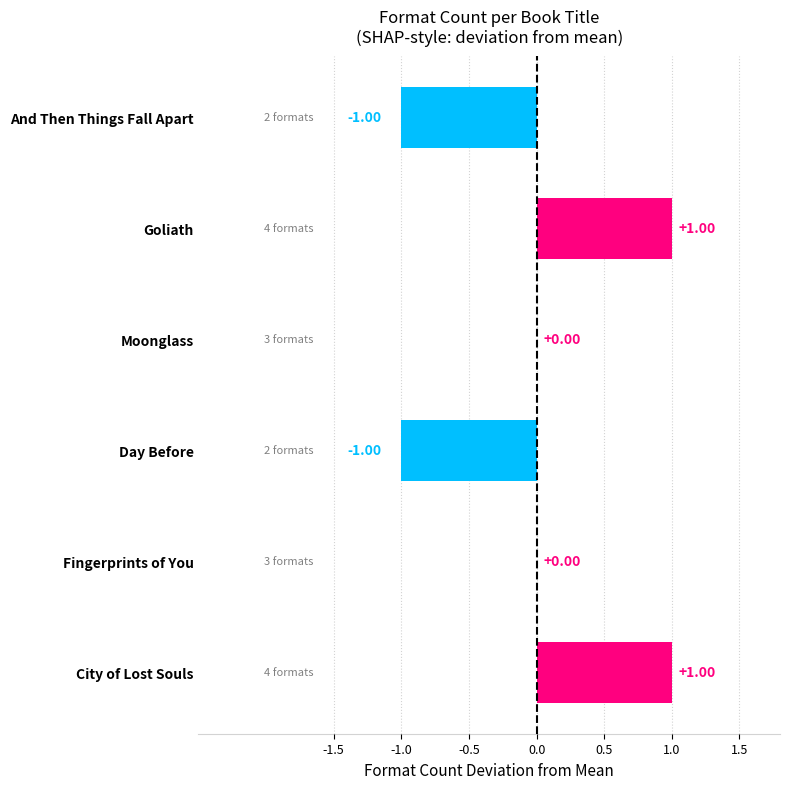

The value at City of Lost Souls is 1. True or false?

True